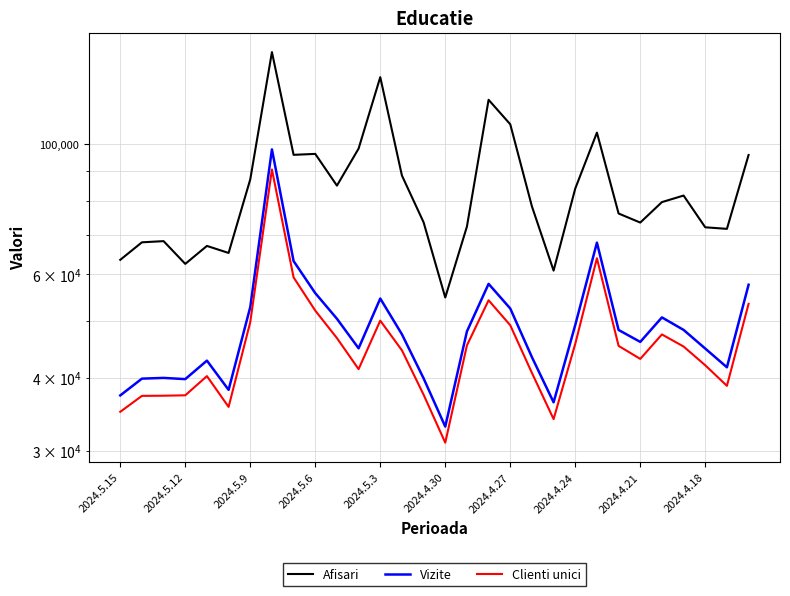

What is the sum of the Clienti unici values at 14 and 2024.4.30?

73079